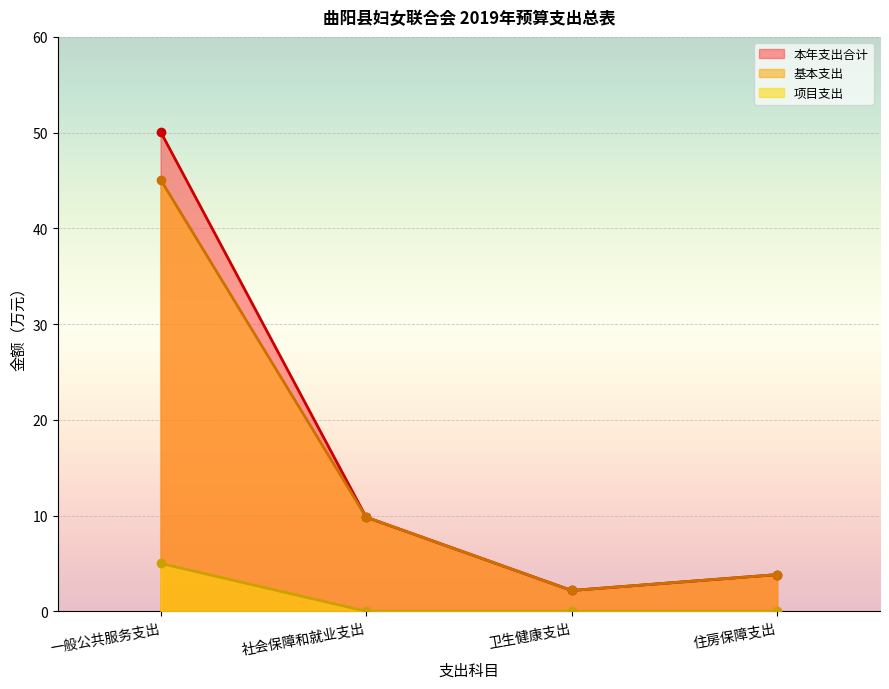

At which category is the sum across all series the highest?

一般公共服务支出